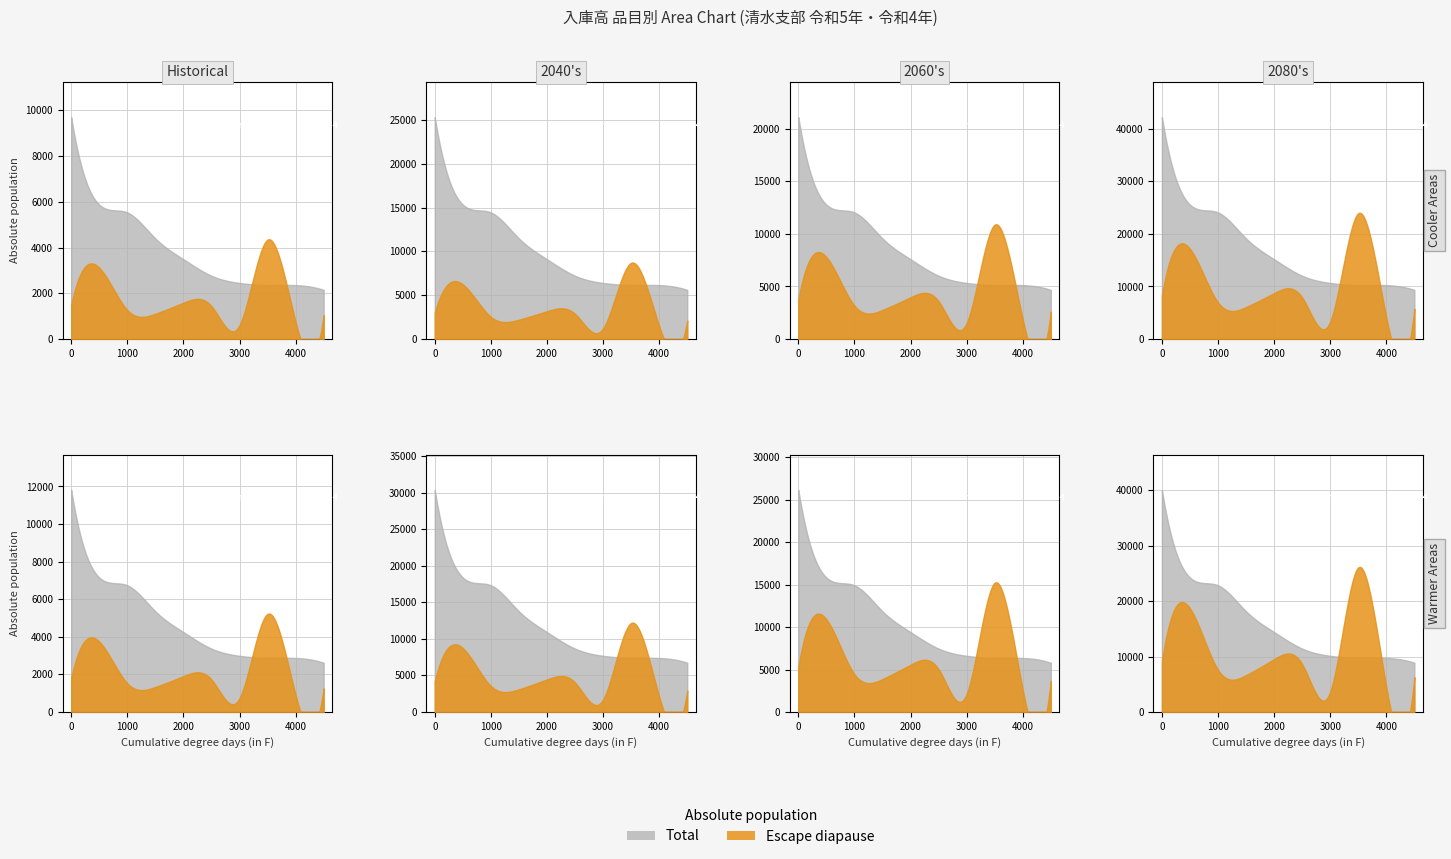

At how many categories does at least one series exceed 7026?

10